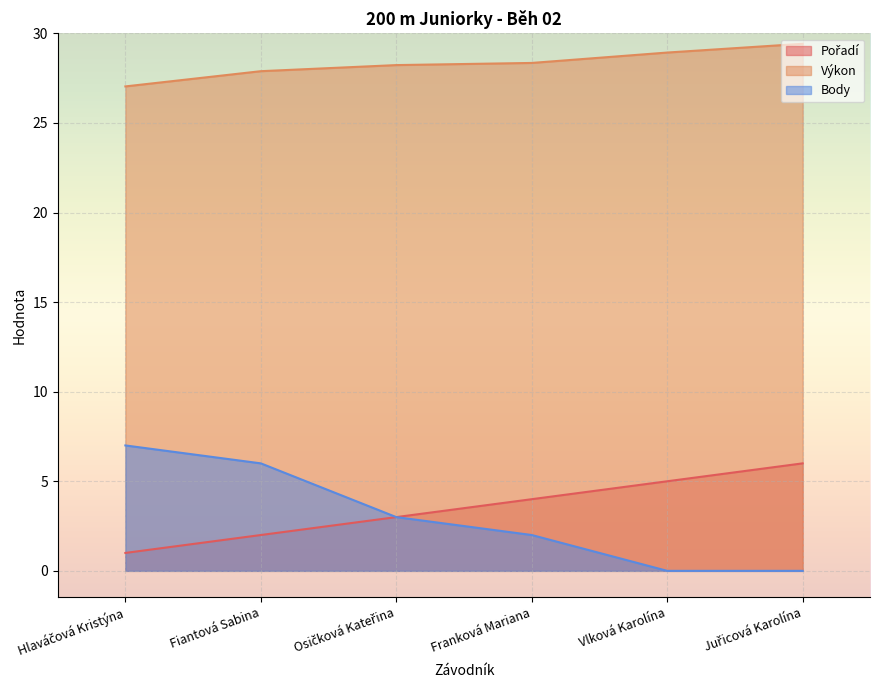

Which category has the lowest value in the Výkon series?

Hlaváčová Kristýna